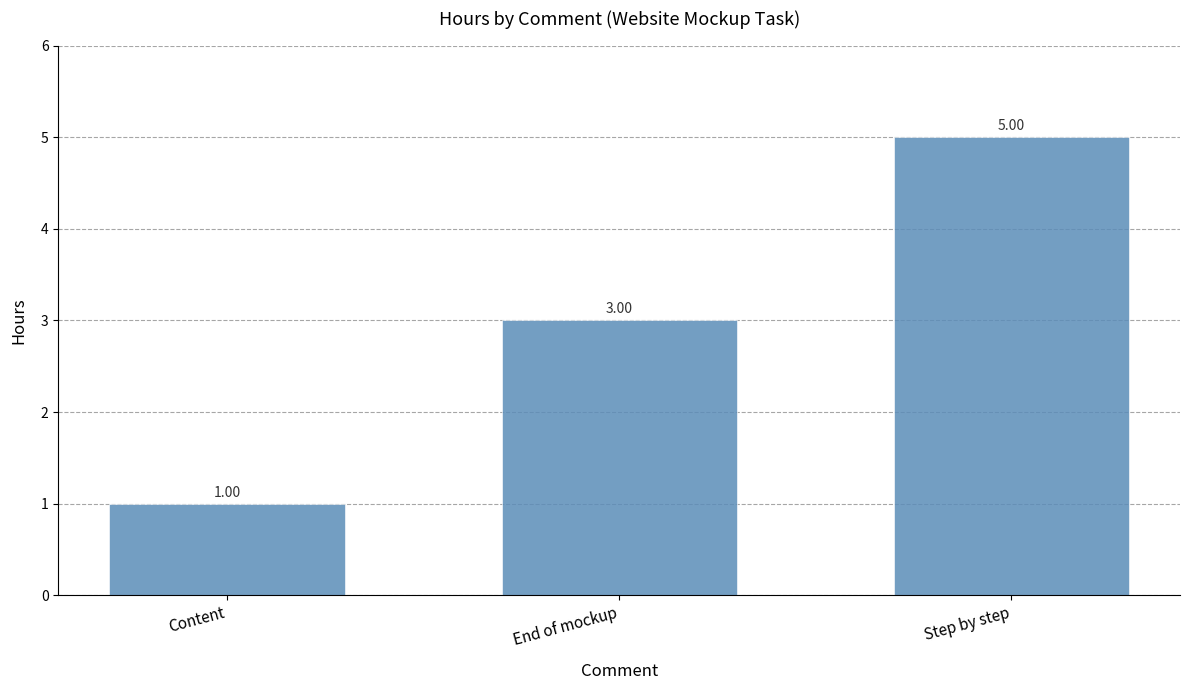

How many distinct data groups are displayed?

1